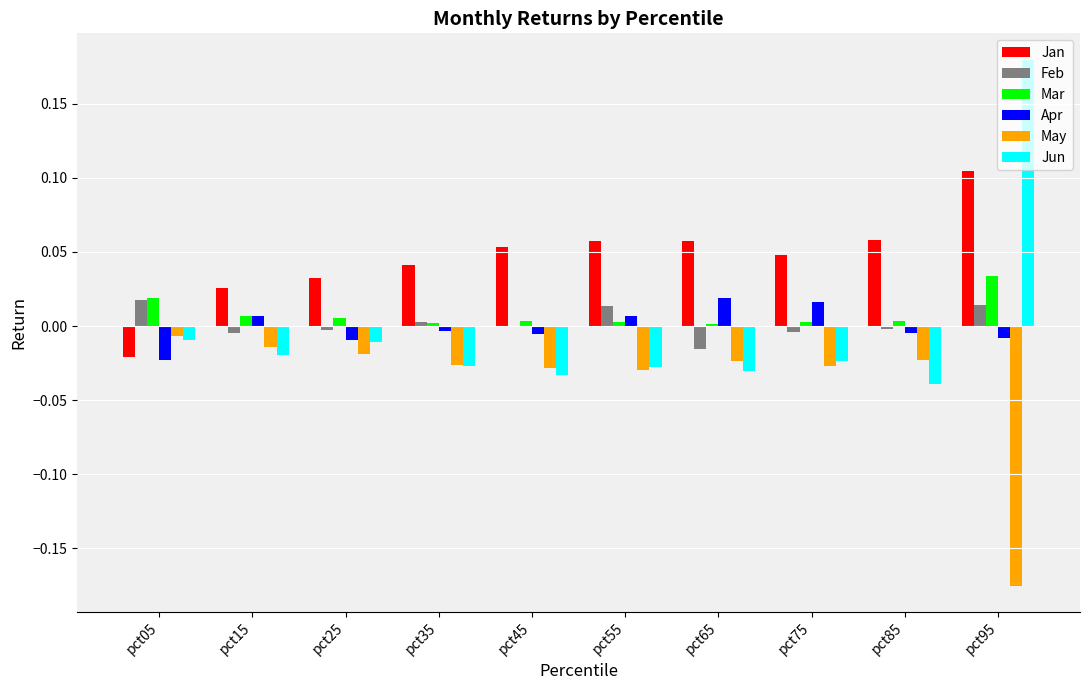

Which series changed the most between pct05 and pct45?

Jan